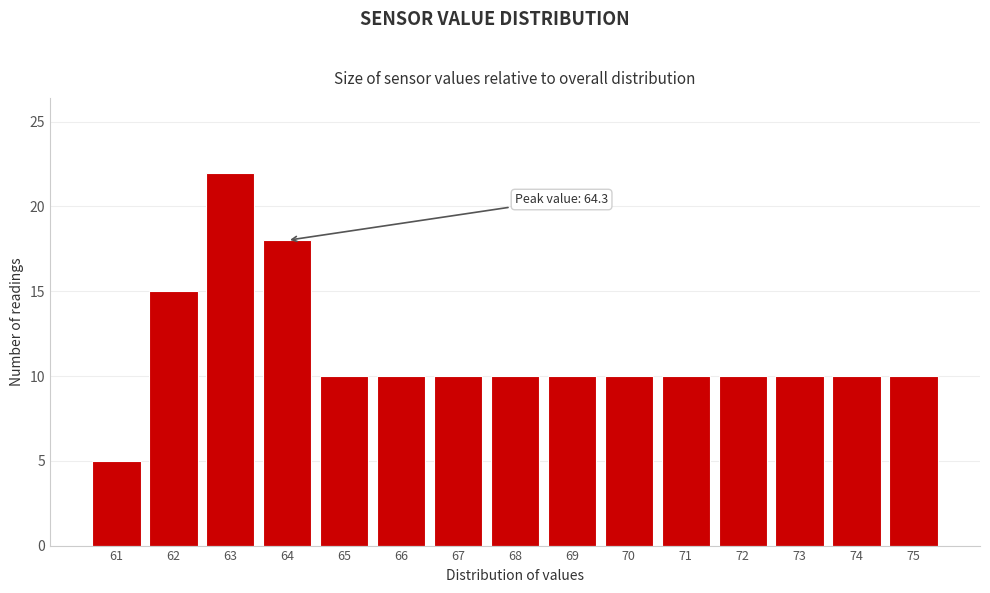

Reading left to right, transcribe all the data shown in this chart.

5	15	22	18	10	10	10	10	10	10	10	10	10	10	10